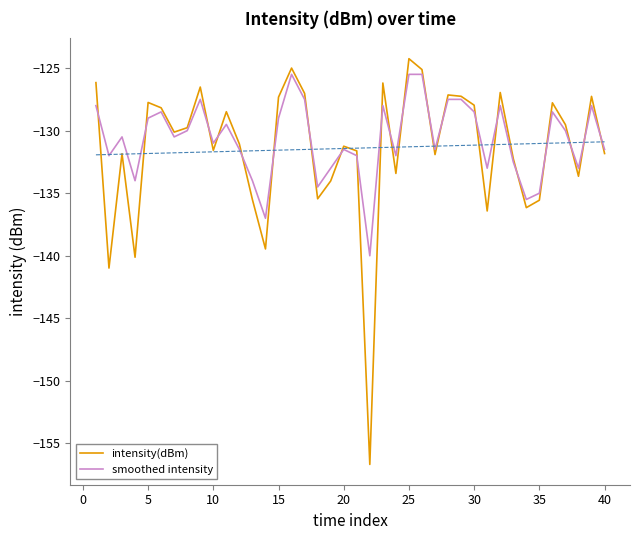

The value of smoothed intensity at 35 is -135.0. True or false?

True